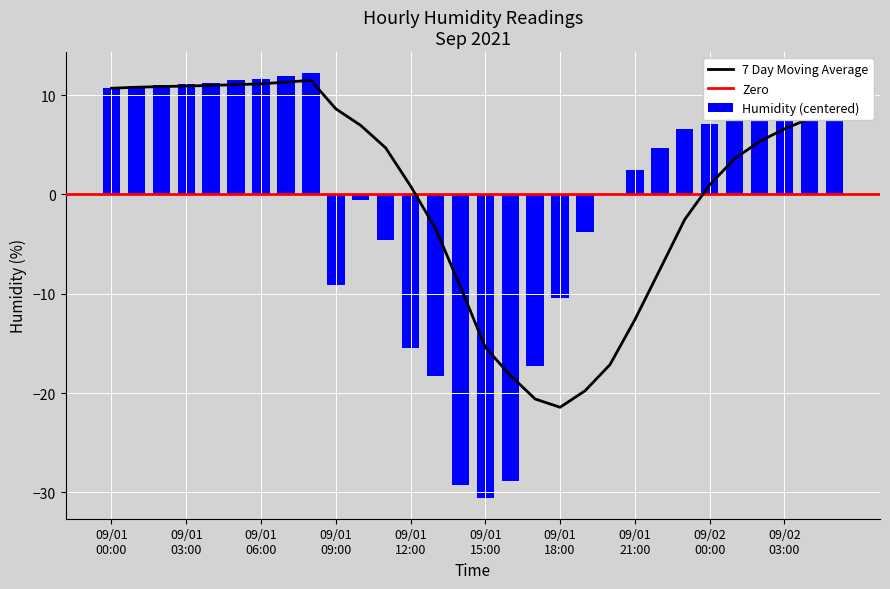

What is the minimum value shown in the chart?

-30.5